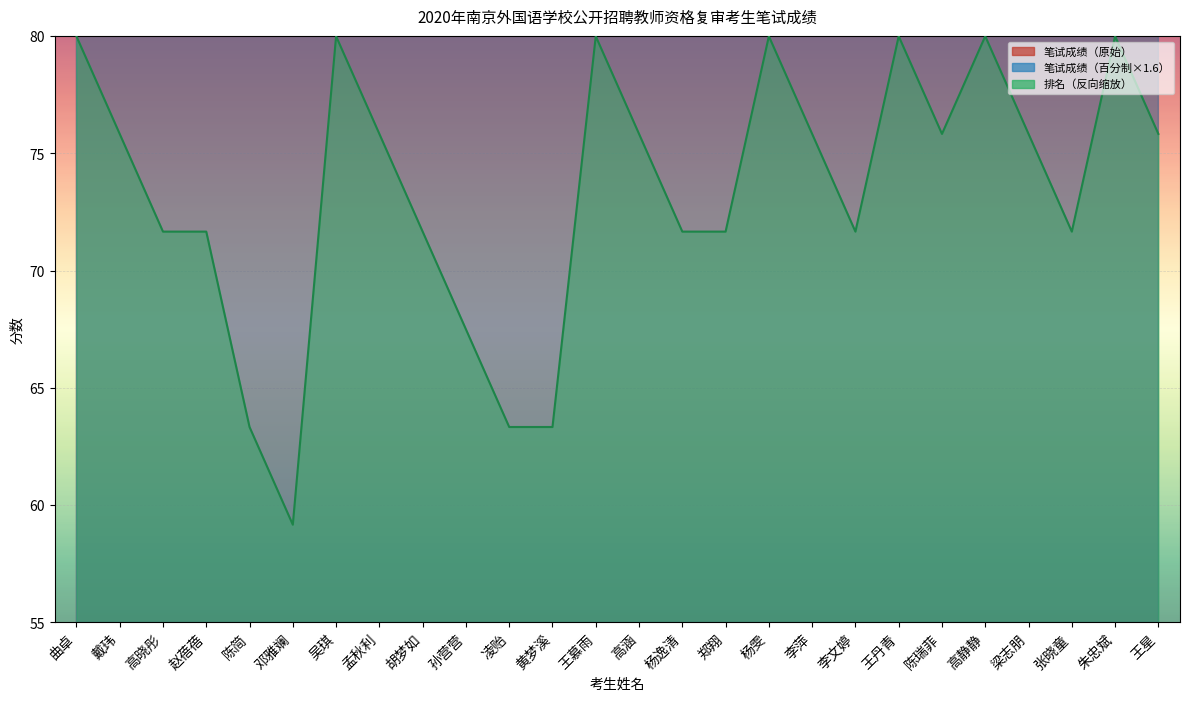

Where do 笔试成绩 and 笔试成绩（百分制） first cross each other?

曲卓 and 戴玮